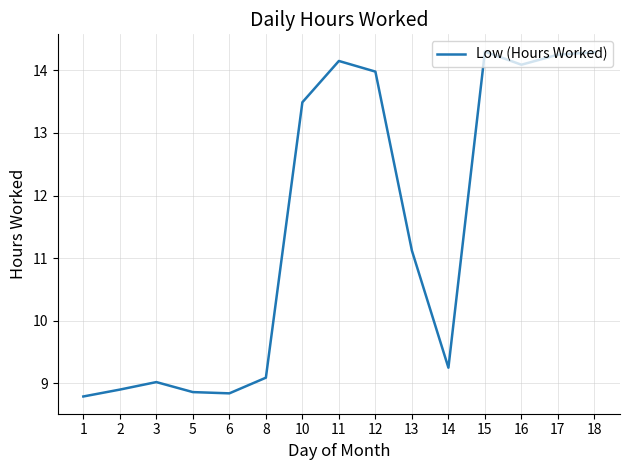

What is the ratio of the value at 6 to the value at 2?

1.0